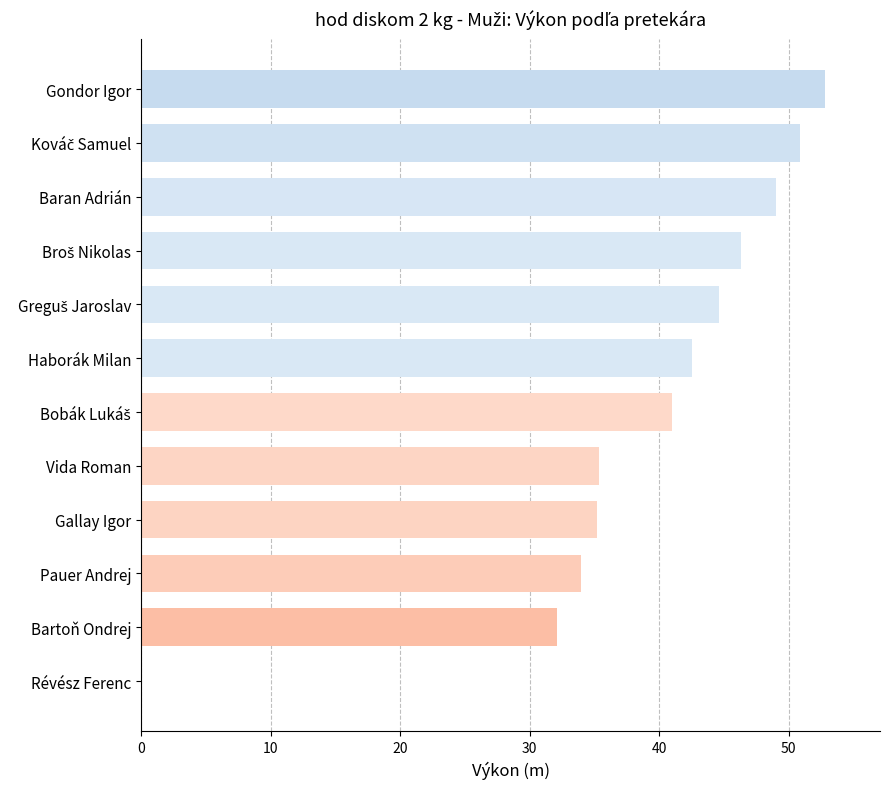

Between Haborák Milan and Pauer Andrej, which is larger?

Haborák Milan